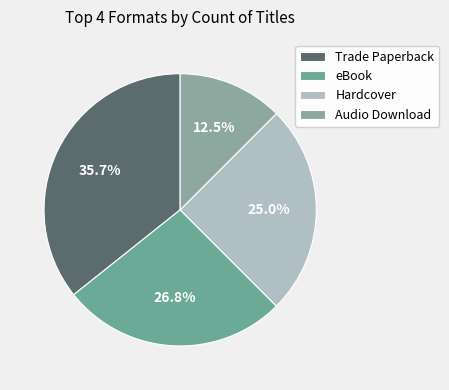

What is the change in value from eBook to Hardcover?

-1